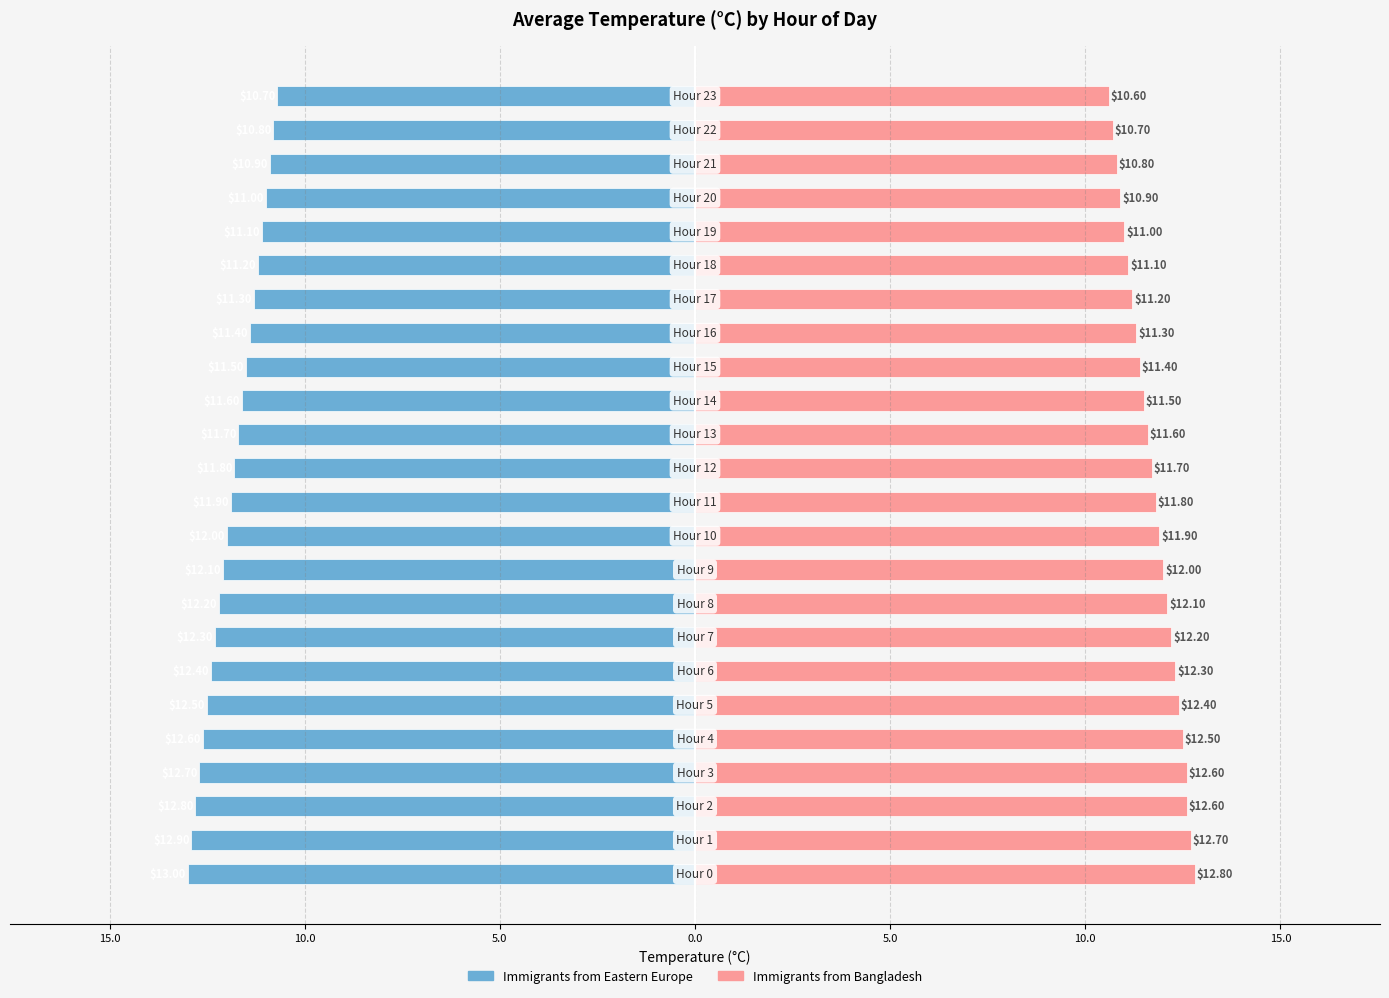

How many values in the Immigrants from Bangladesh series are below 11?

4